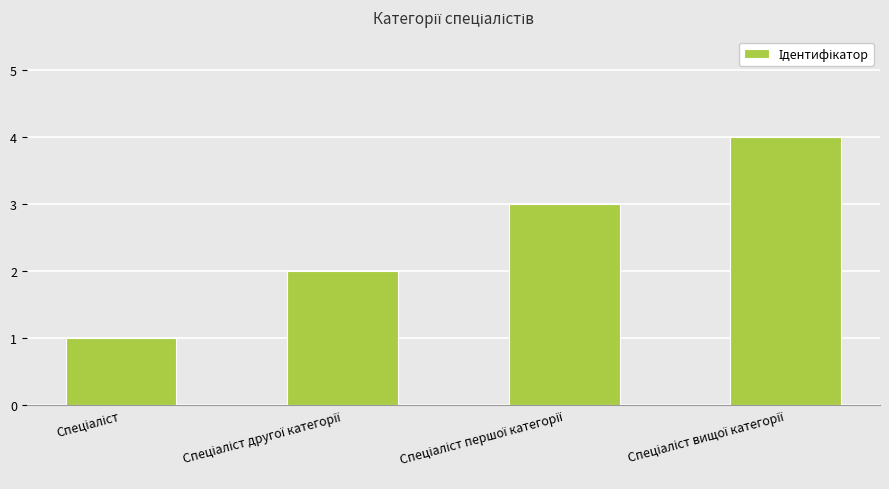

Does the chart contain any negative values?

No